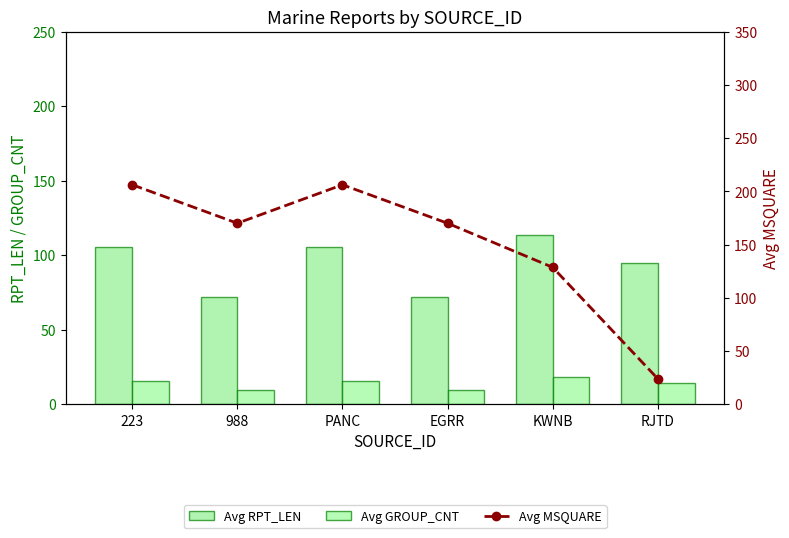

The Avg RPT_LEN series shows 113.8 at KWNB. True or false?

True